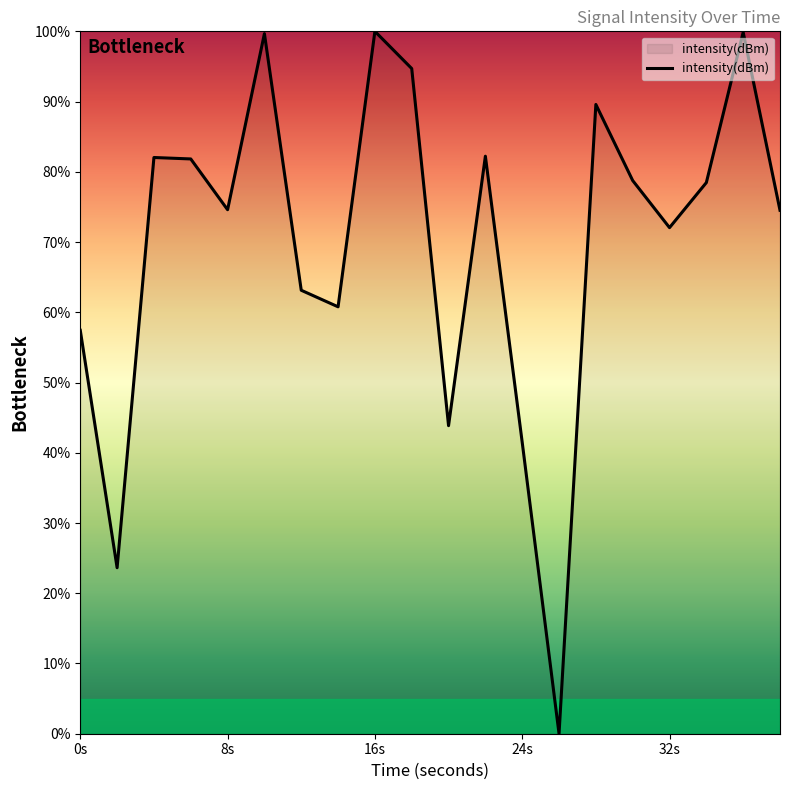

Does the chart have visible grid lines?

No